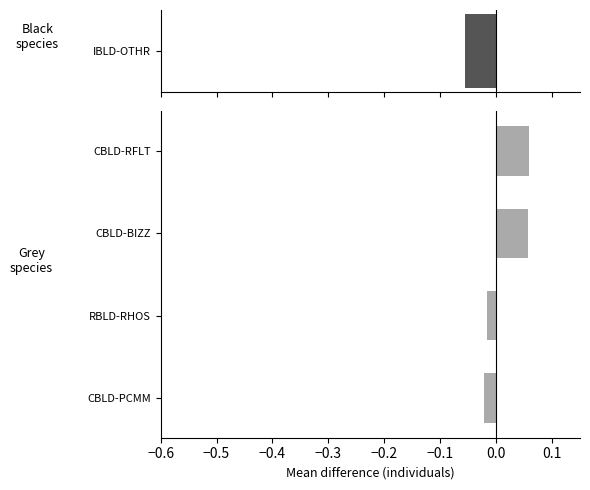

How many positive values are there?

2